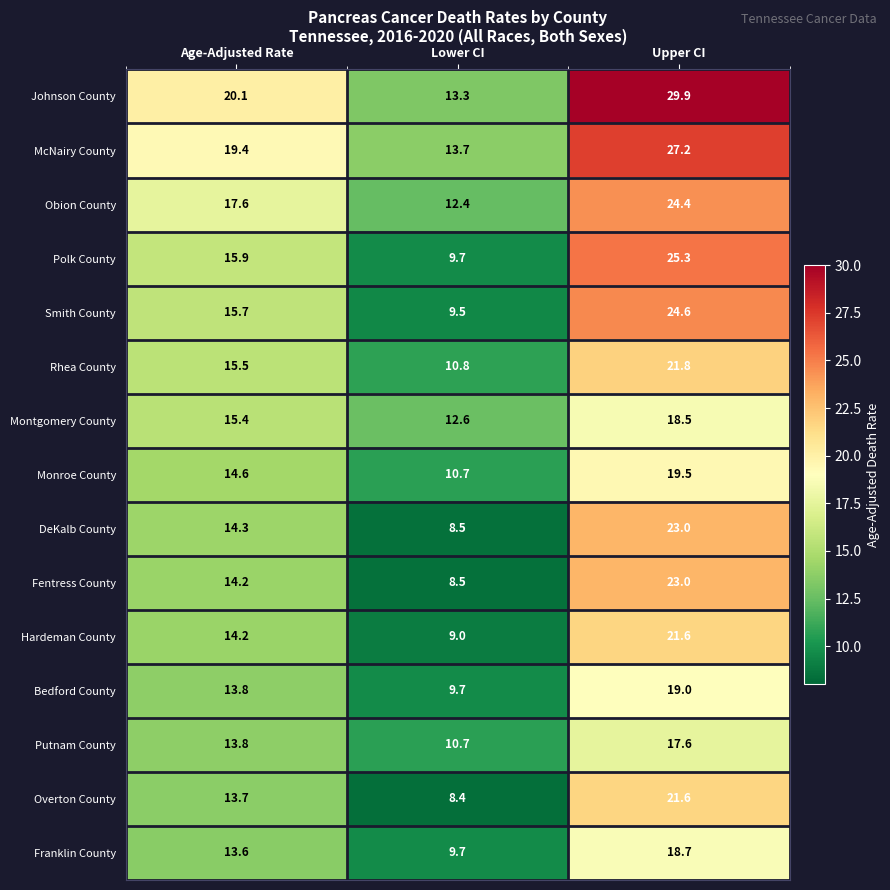

True or false: Overton County has a value of 4.5 at Age-Adjusted Rate.

False